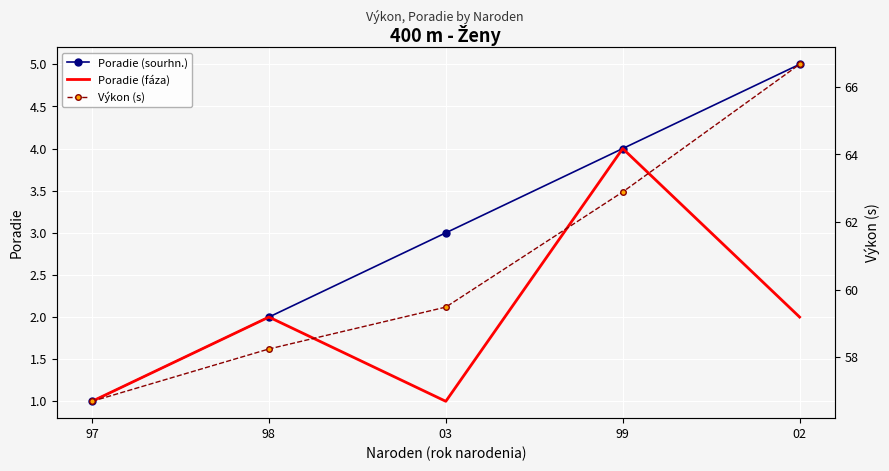

What is the sum of all Výkon (s) values?

304.0